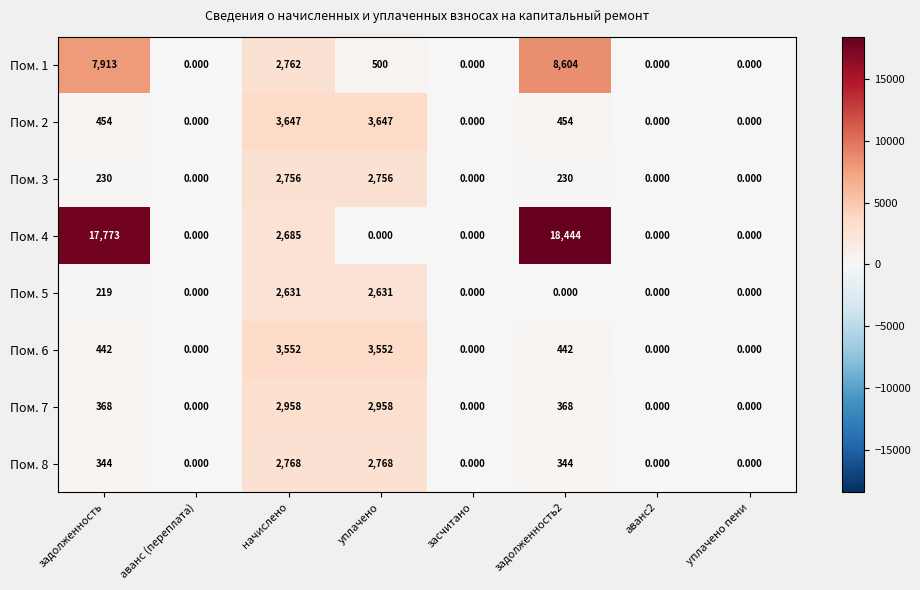

Is the value of Пом. 6 at аванс (переплата) greater than the value of Пом. 1 at уплачено?

No